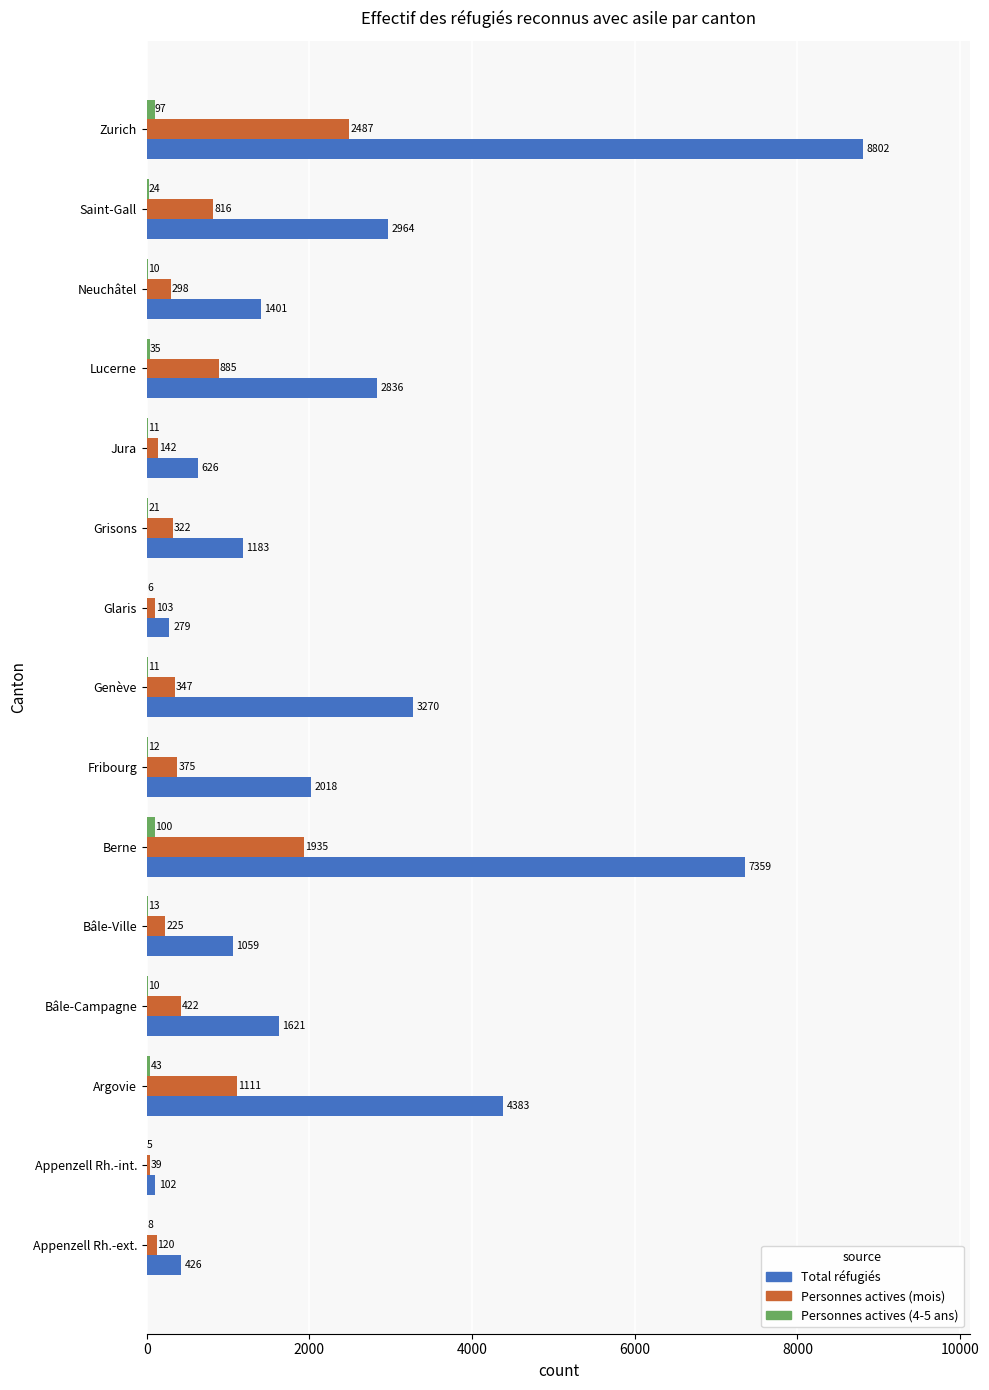

What is the greatest value displayed?

8802